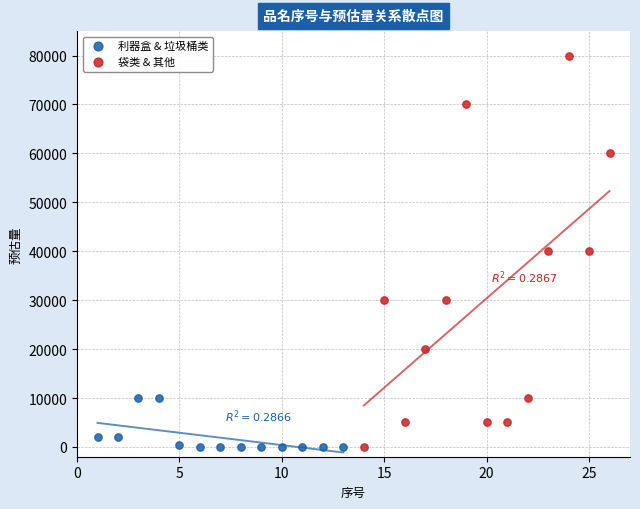

Which series reaches the maximum Y coordinate?

袋类 & 其他